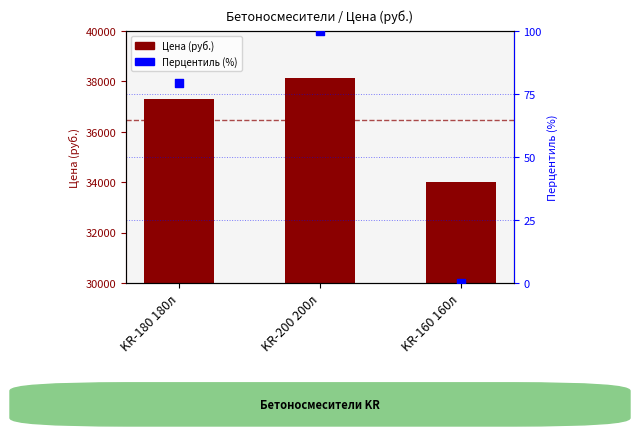

What are all the series names shown in the legend?

Цена (руб.), Перцентиль (%)